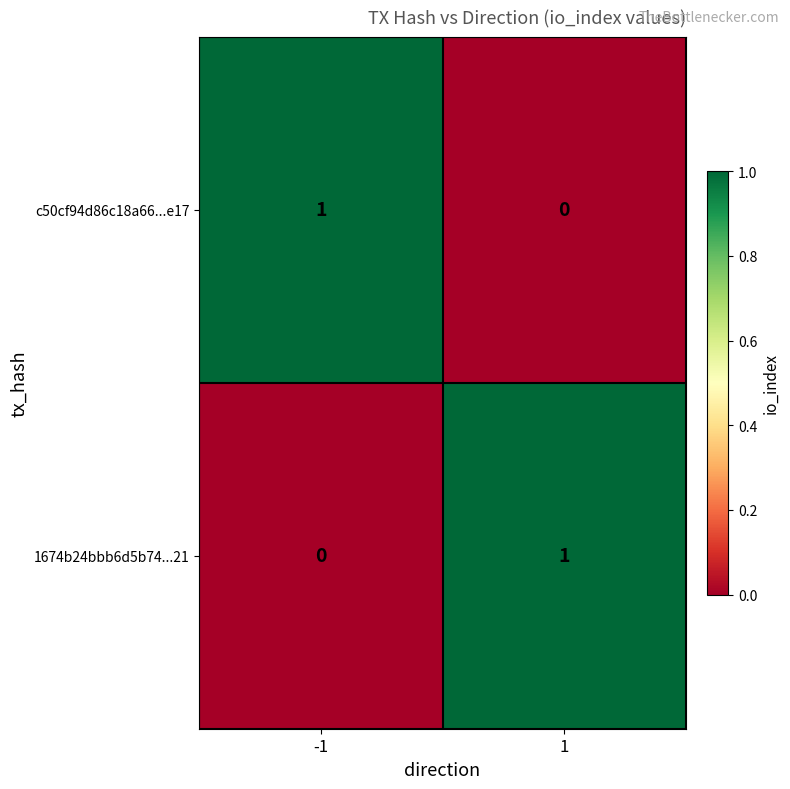

How many series are shown in this chart?

2